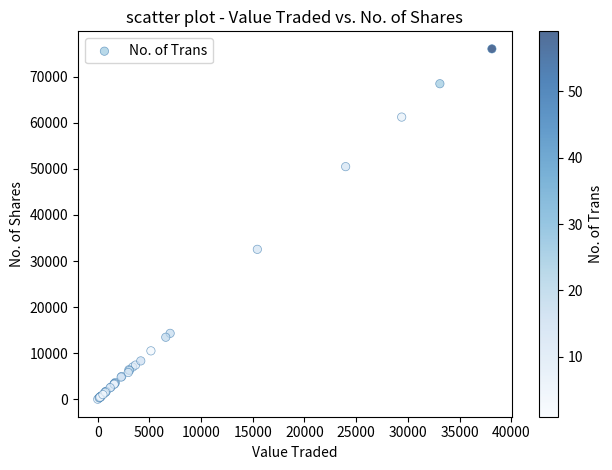

What Y value in the scatter plot is closest to 38038?

32543